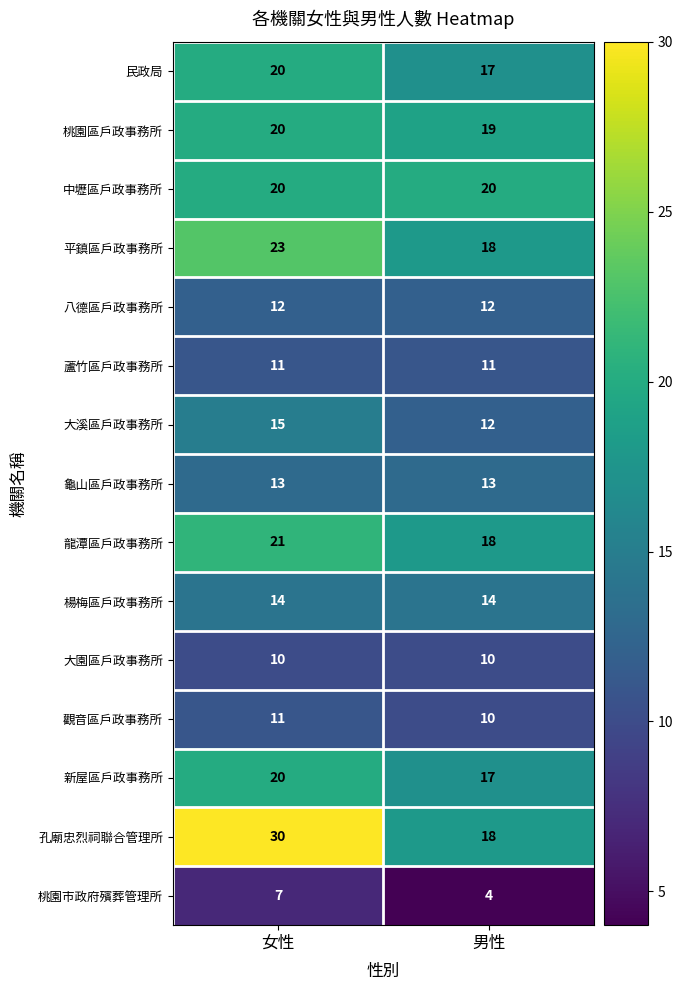

Reading right to left, transcribe all the data shown in this chart.

民政局: 男性=17	女性=20
桃園區戶政事務所: 男性=19	女性=20
中壢區戶政事務所: 男性=20	女性=20
平鎮區戶政事務所: 男性=18	女性=23
八德區戶政事務所: 男性=12	女性=12
蘆竹區戶政事務所: 男性=11	女性=11
大溪區戶政事務所: 男性=12	女性=15
龜山區戶政事務所: 男性=13	女性=13
龍潭區戶政事務所: 男性=18	女性=21
楊梅區戶政事務所: 男性=14	女性=14
大園區戶政事務所: 男性=10	女性=10
觀音區戶政事務所: 男性=10	女性=11
新屋區戶政事務所: 男性=17	女性=20
孔廟忠烈祠聯合管理所: 男性=18	女性=30
桃園市政府殯葬管理所: 男性=4	女性=7